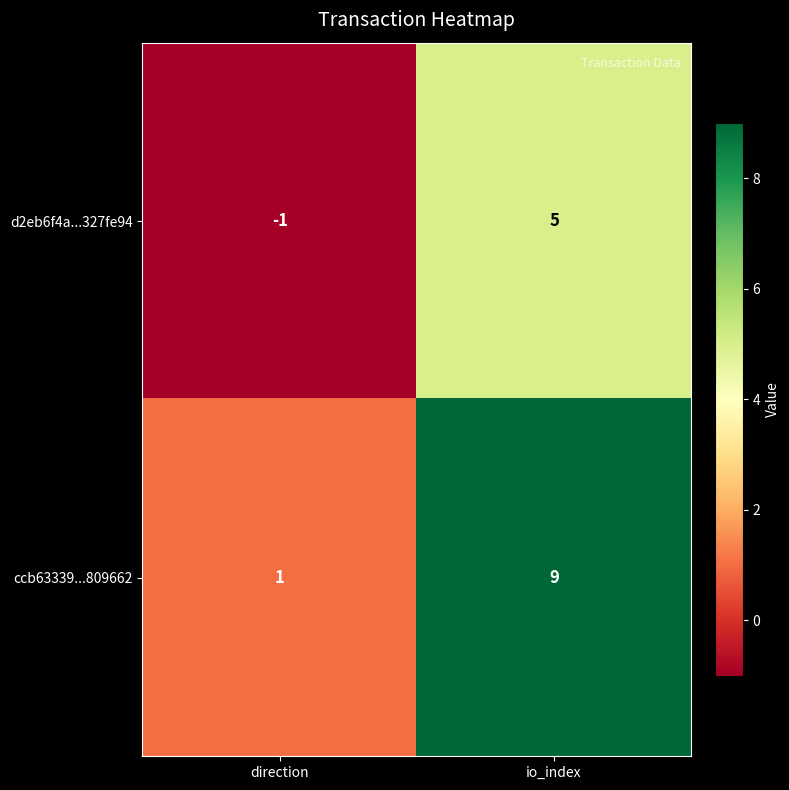

Where is ccb63339...809662 nearest to the value 5?

direction